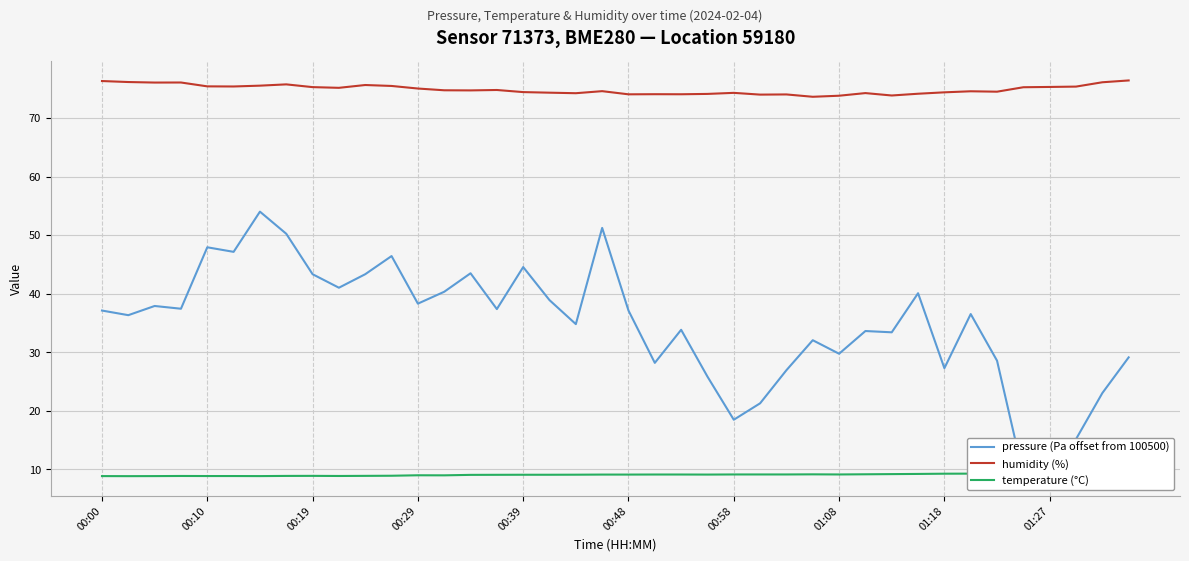

In humidity (%), how many points are higher than both neighbors (excluding endpoints)?

10